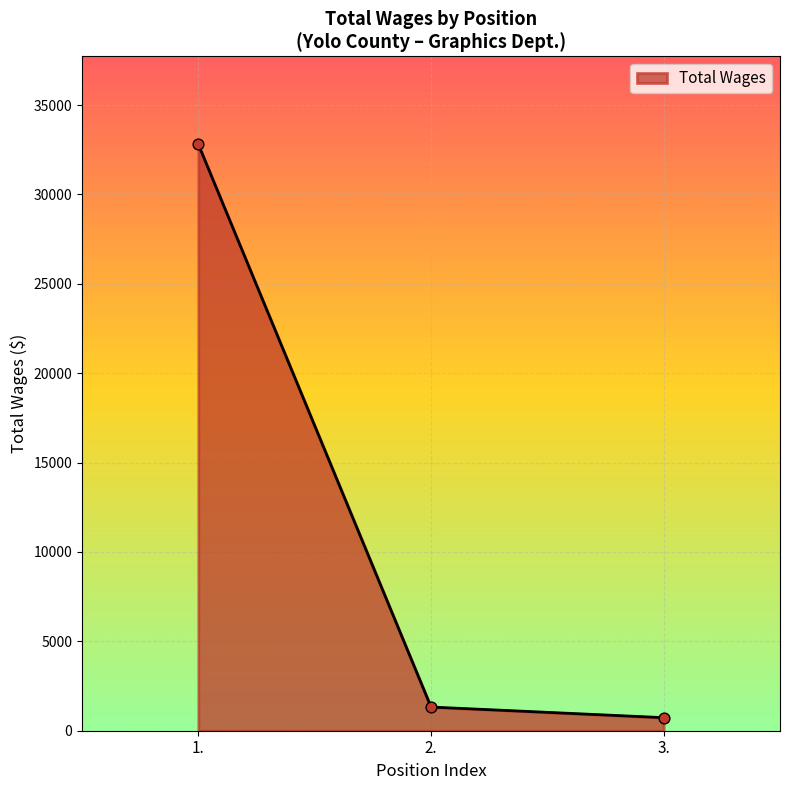

What is the change in value from 2. to 3.?

-594